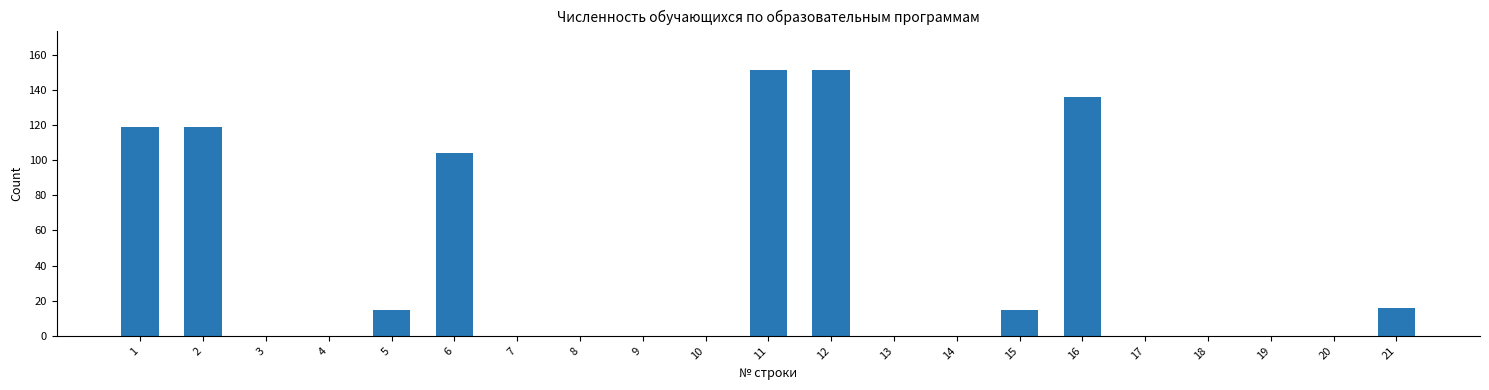

Reading left to right, transcribe all the data shown in this chart.

119	119	0	0	15	104	0	0	0	0	151	151	0	0	15	136	0	0	0	0	16